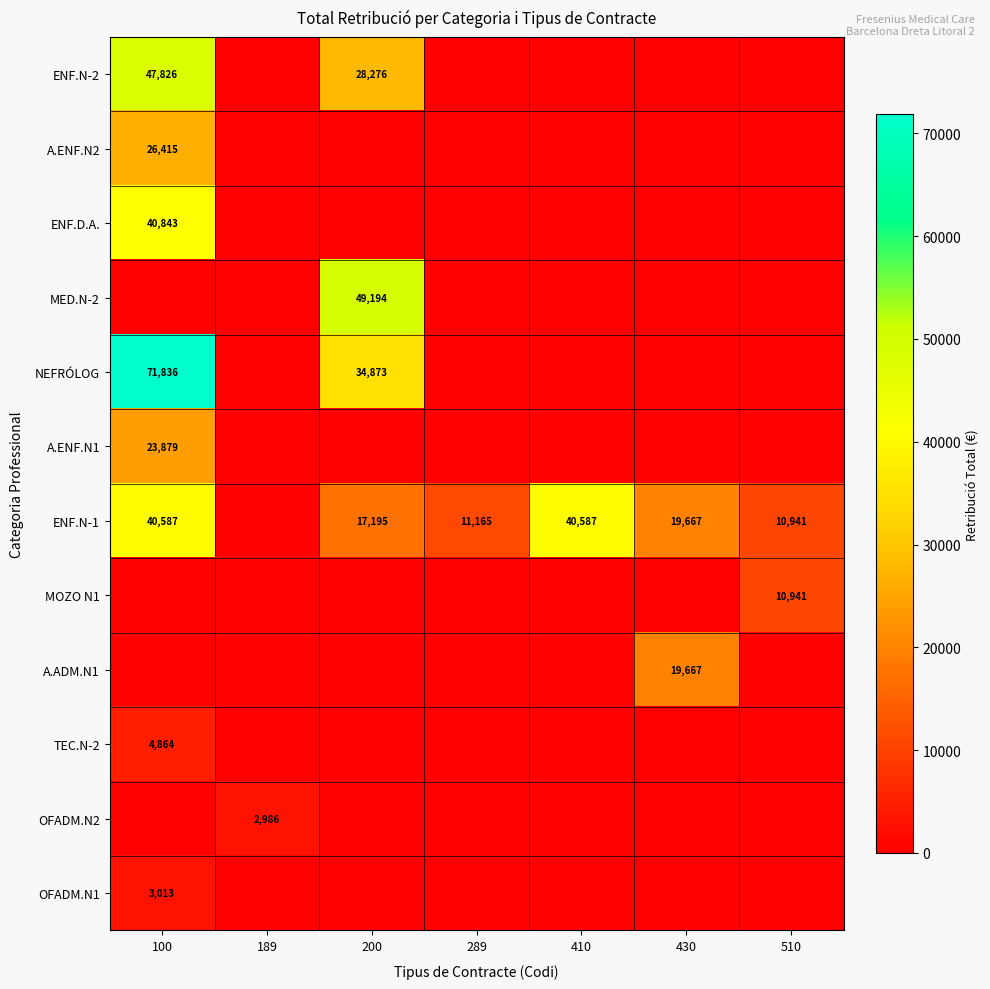

Is it true that ENF.N-1 equals 17195 at 200?

True